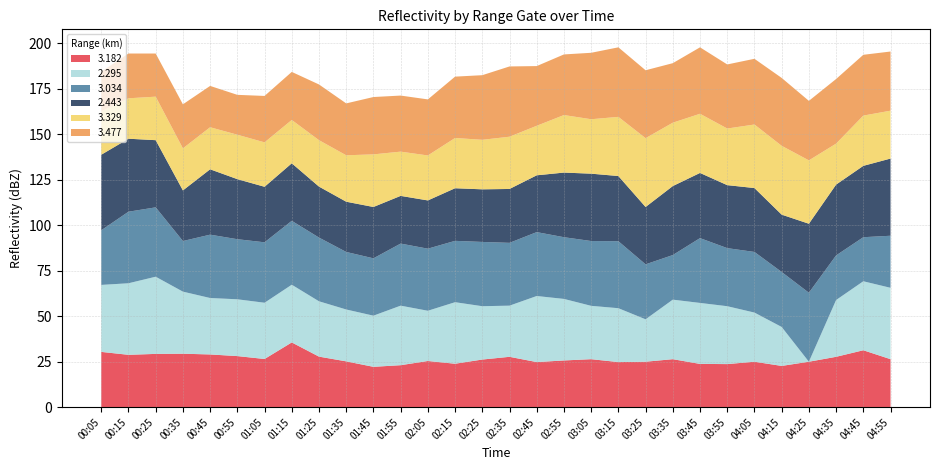

What is the total value across all series at 02:05?

169.1